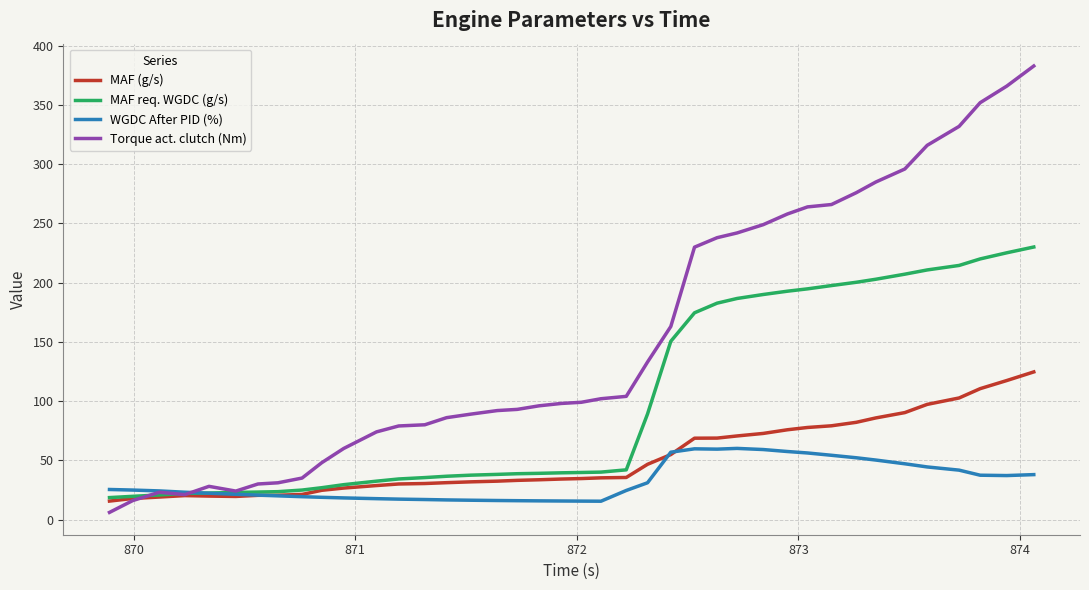

Which series has the largest total across all categories?

Torque act. clutch (Nm)